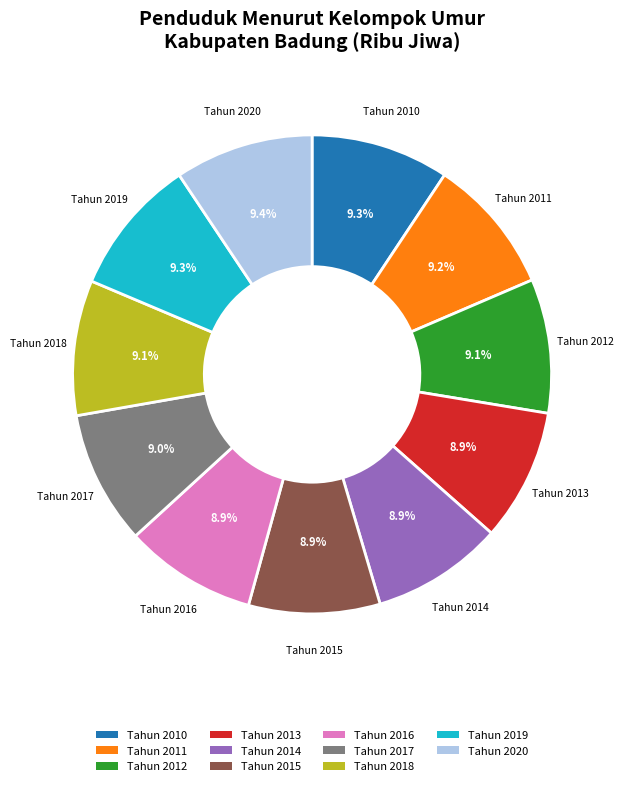

How many slices are in this pie chart?

11